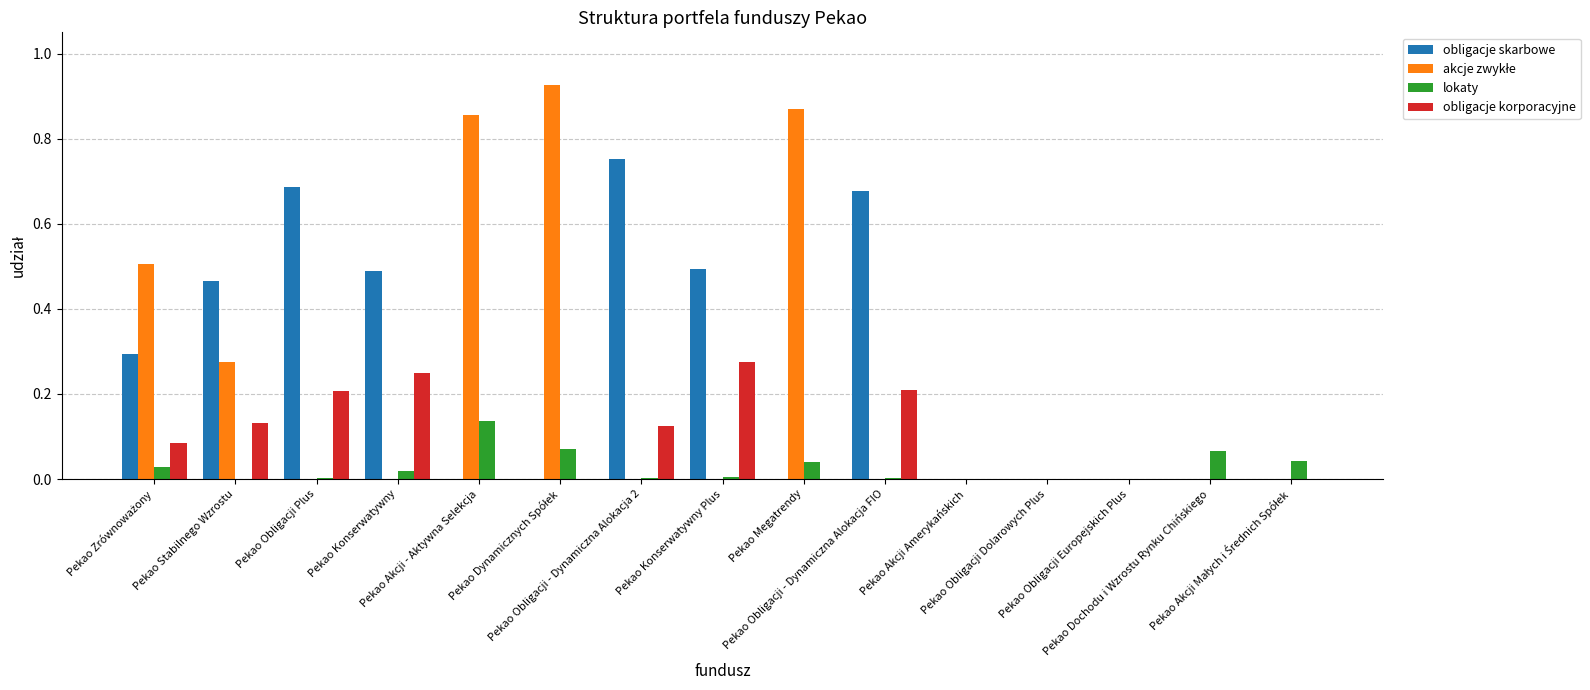

Are the bars horizontal?

No